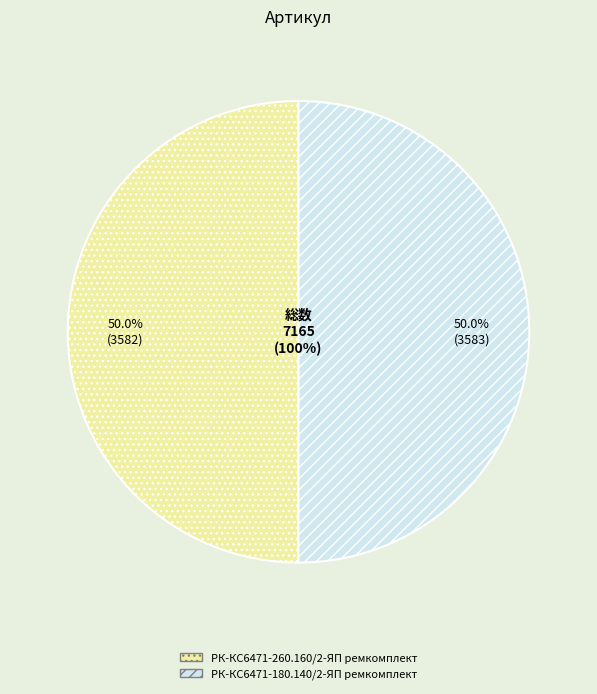

Which category has the biggest portion of the pie?

РК-КС6471-180.140/2-ЯП ремкомплект